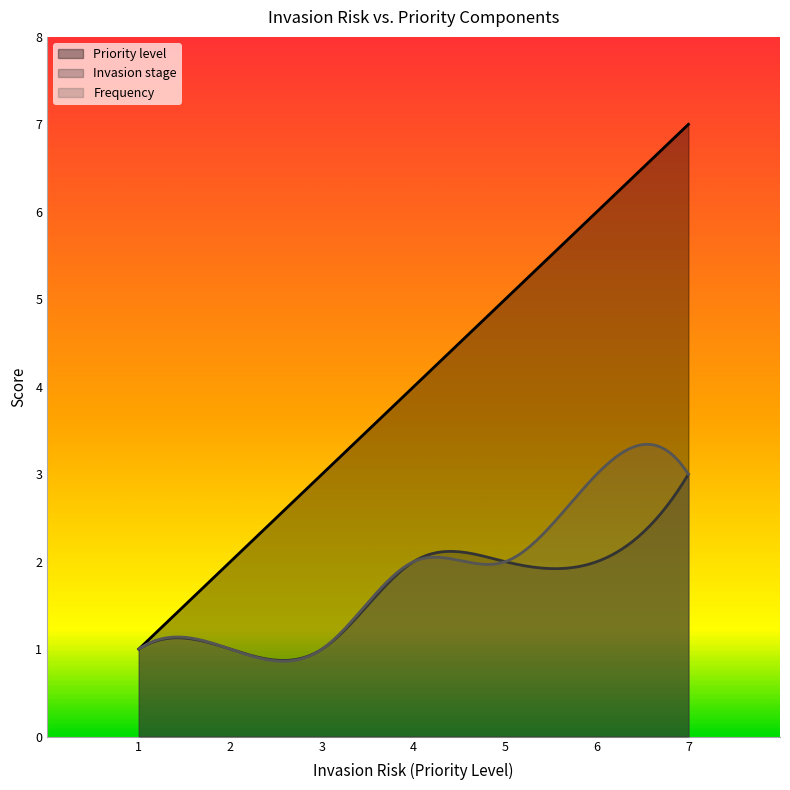

What is the value of the Priority level point at the 7th from the left?

7